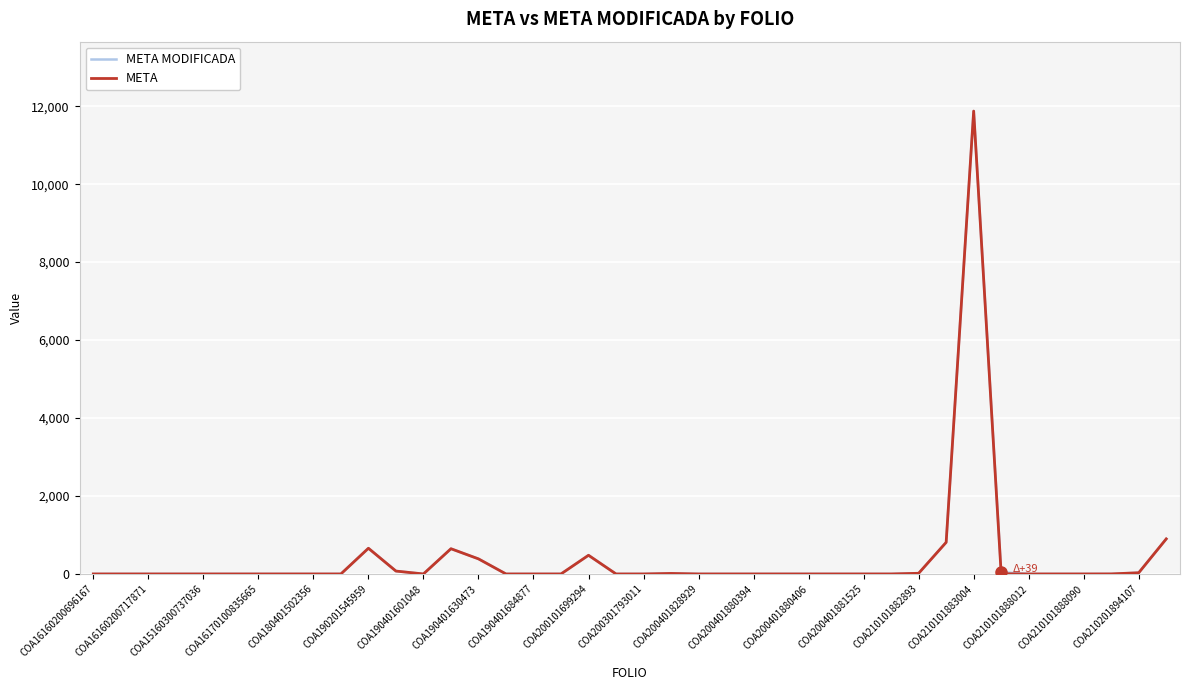

In META, how many points are higher than both neighbors (excluding endpoints)?

5